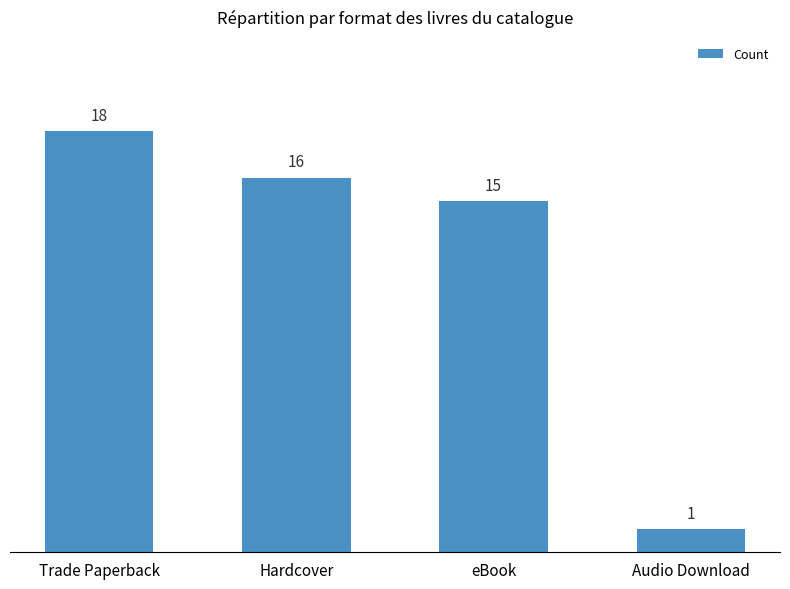

The chart shows a value of 16 at Hardcover. True or false?

True